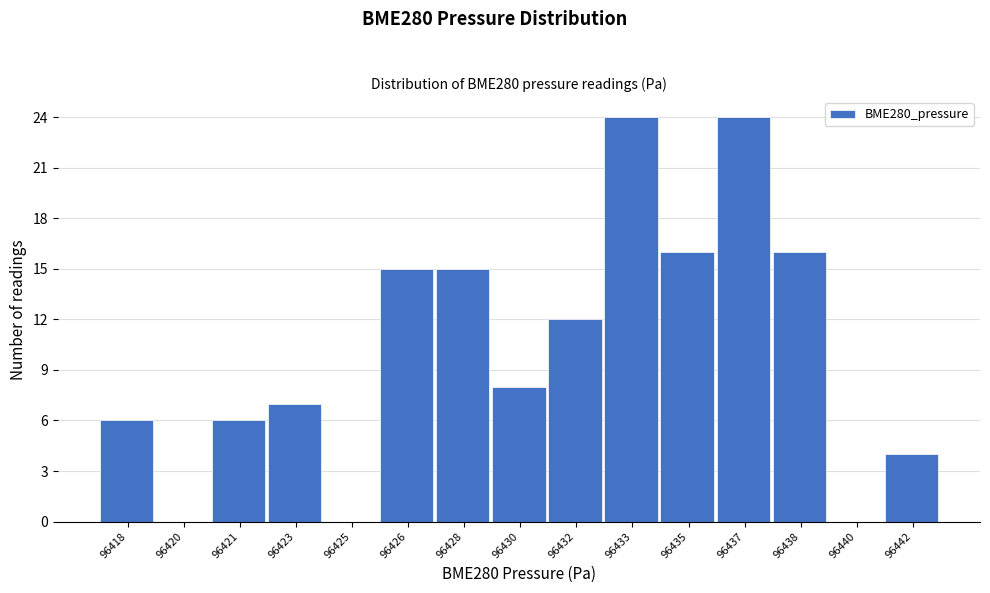

Reading right to left, transcribe all the data shown in this chart.

96442=4	96440=0	96438=16	96437=24	96435=16	96433=24	96432=12	96430=8	96428=15	96426=15	96425=0	96423=7	96421=6	96420=0	96418=6